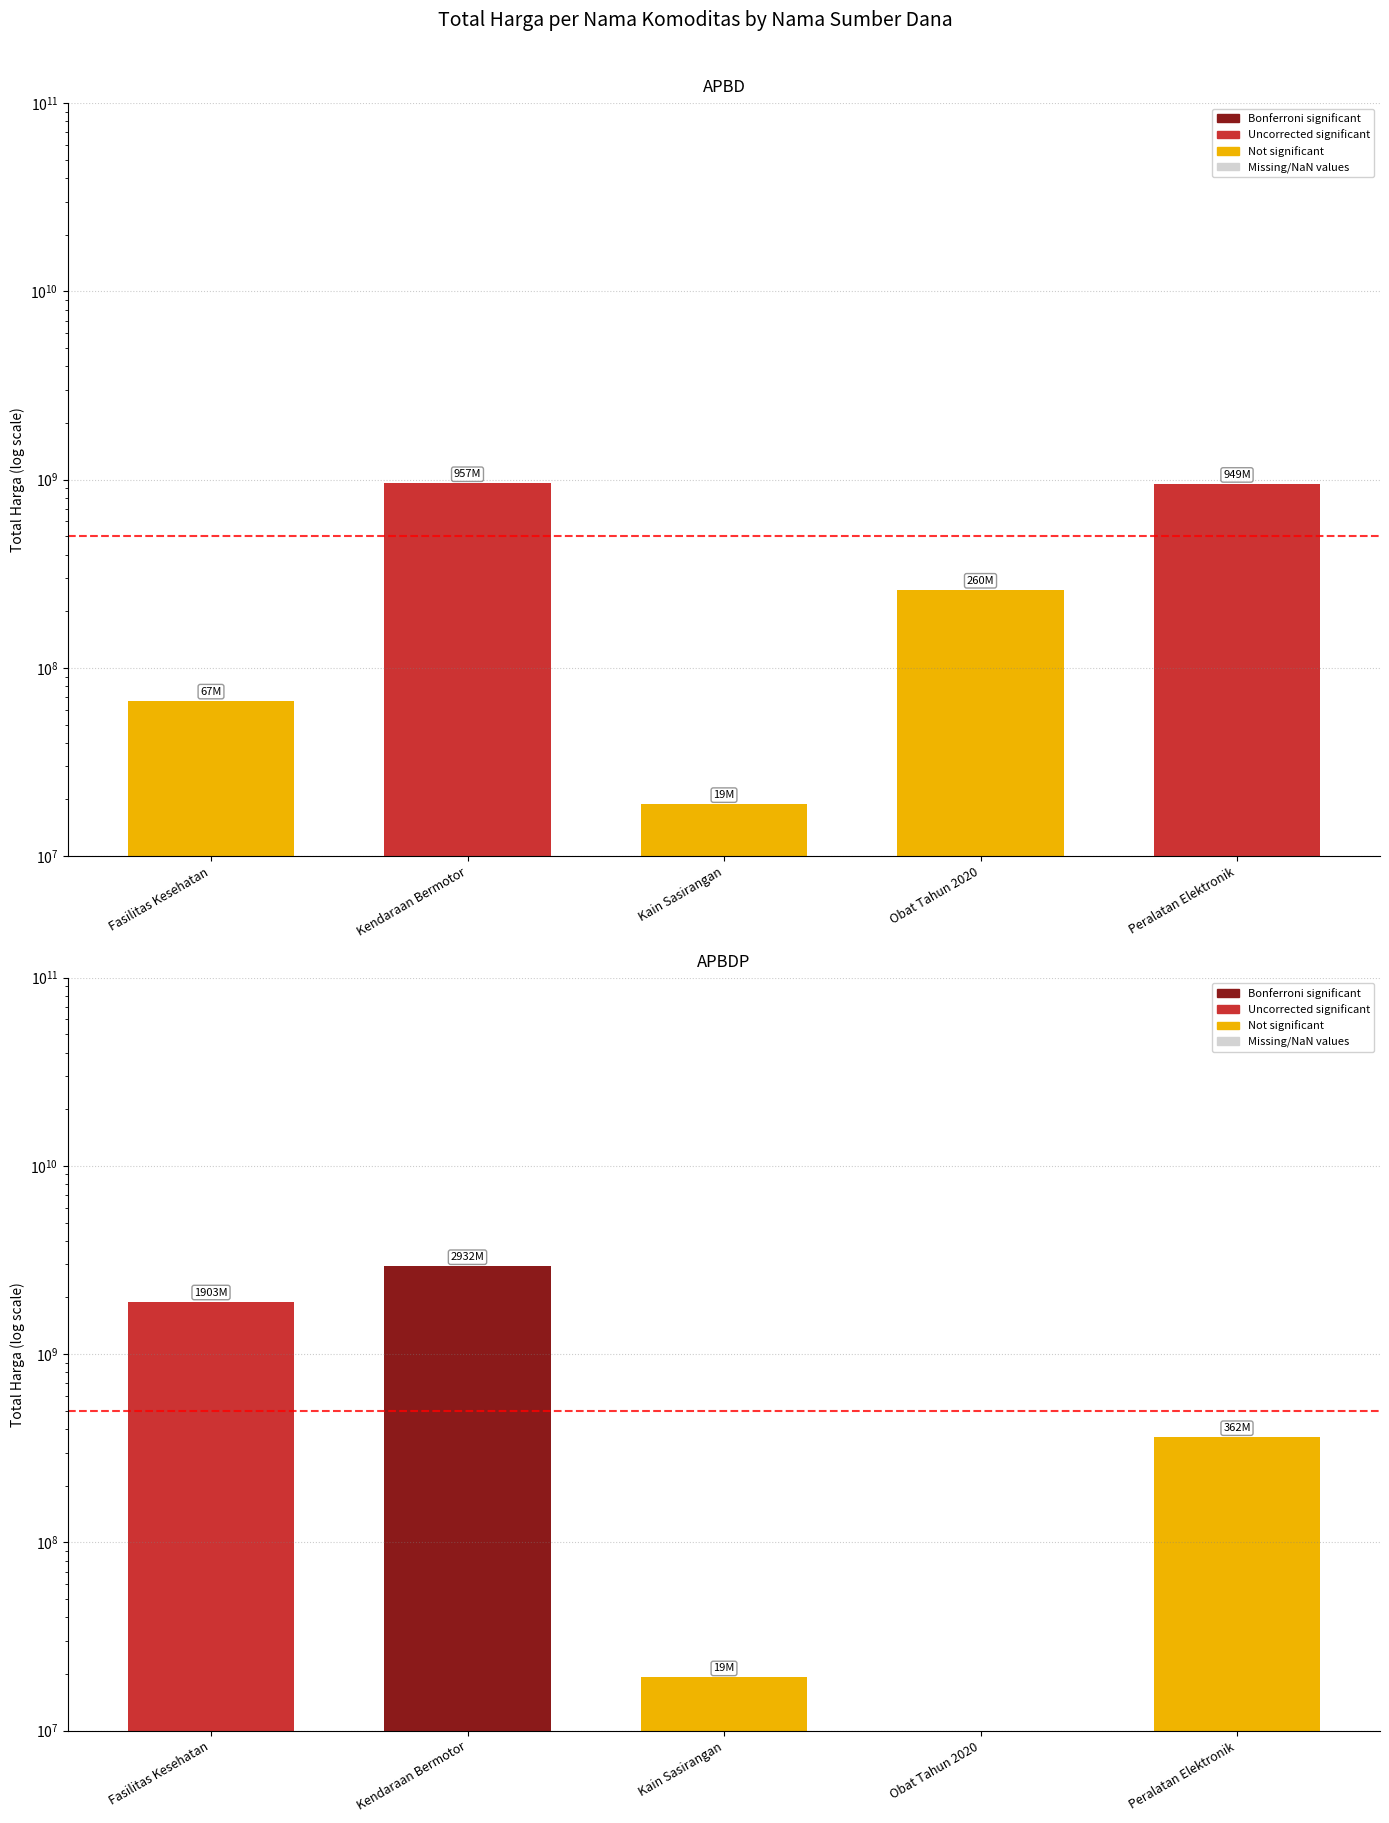

Which has a higher value, Kendaraan Bermotor or Peralatan Elektronik?

Kendaraan Bermotor